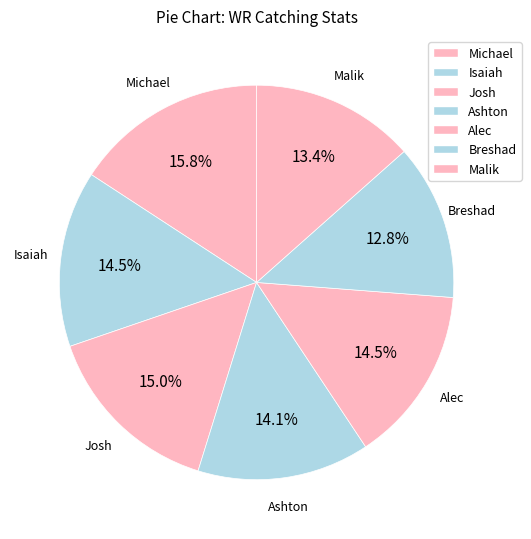

How many segments does this pie chart have?

7